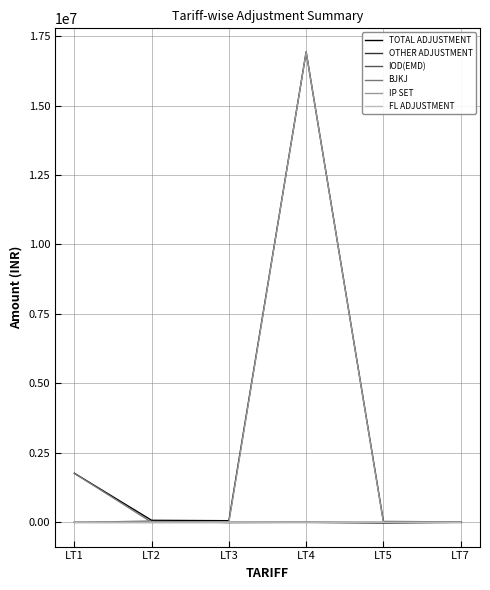

Which category has the highest value across all series?

LT4